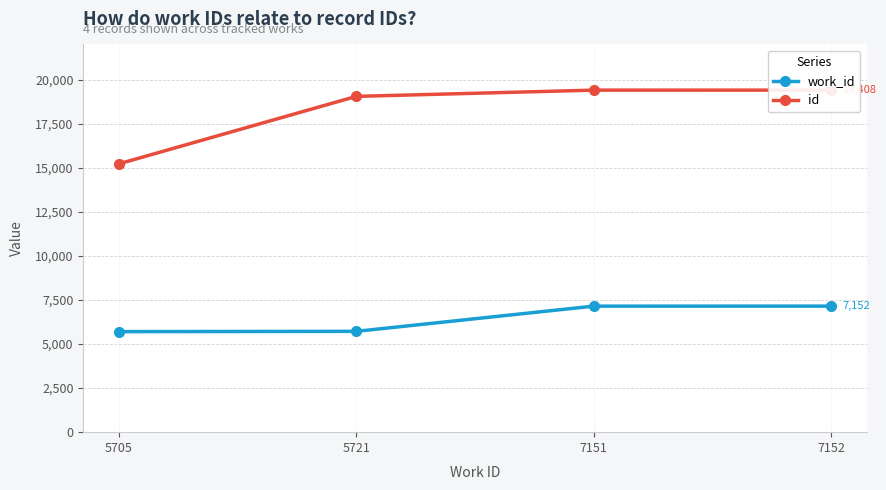

Reading right to left, list all the values displayed in this chart.

work_id: 7152=7152	7151=7151	5721=5721	5705=5705
id: 7152=19408	7151=19407	5721=19053	5705=15226